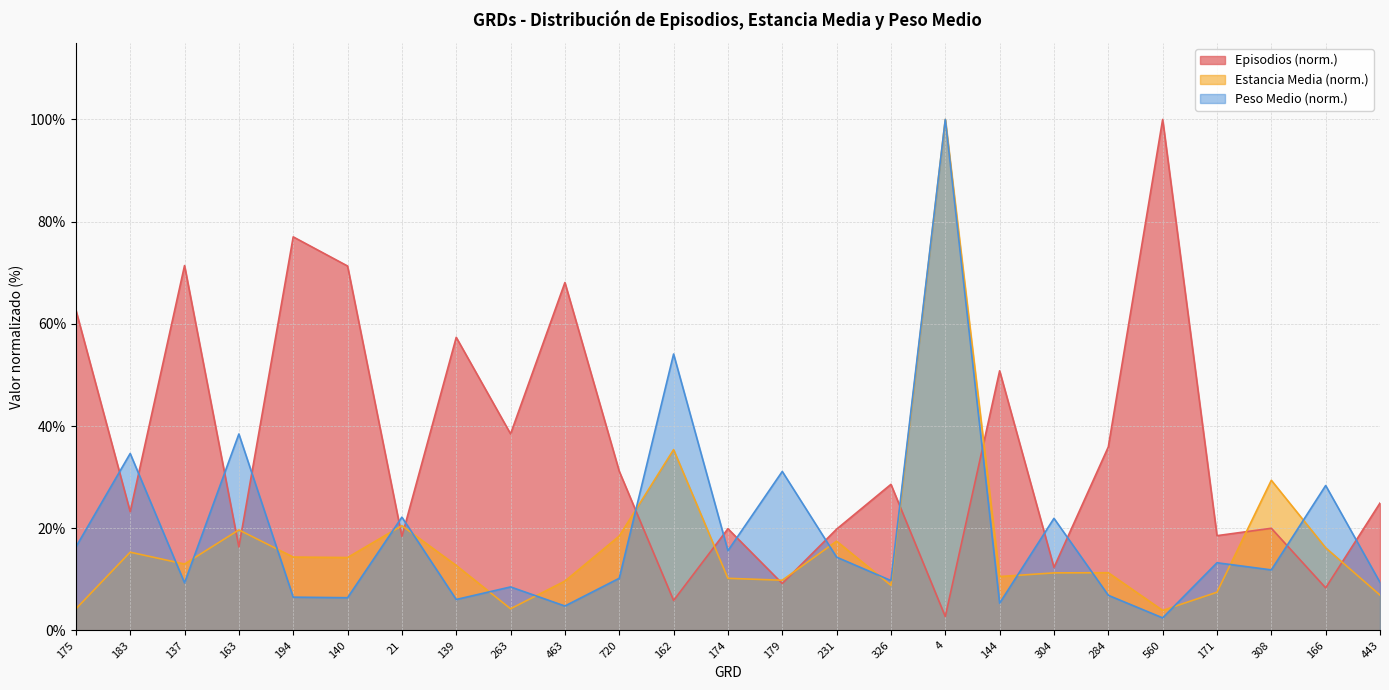

What is the minimum value for Episodios?

2.7